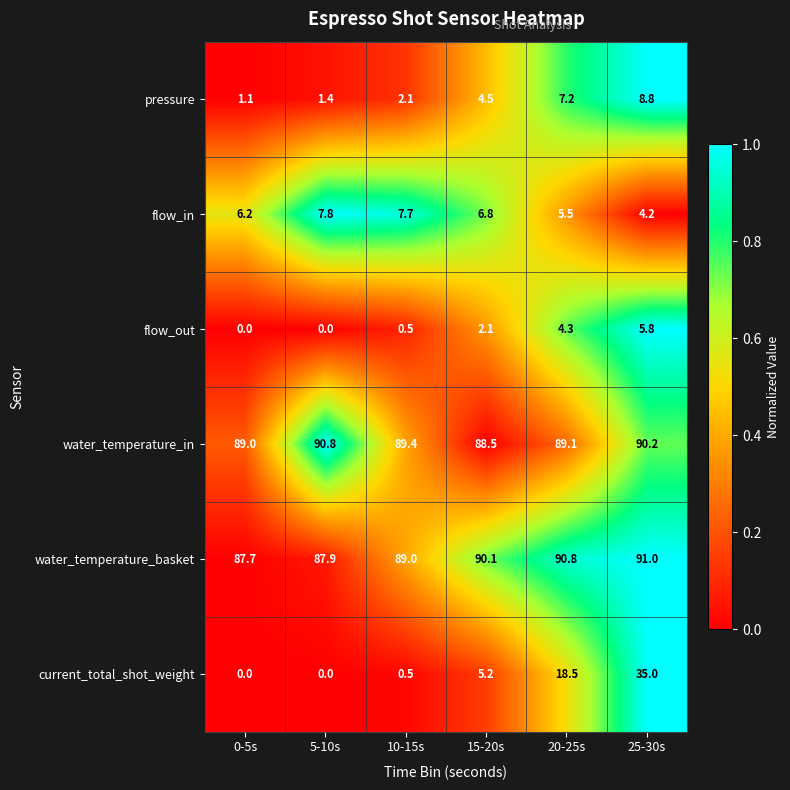

Where is flow_out nearest to the value 2?

15-20s